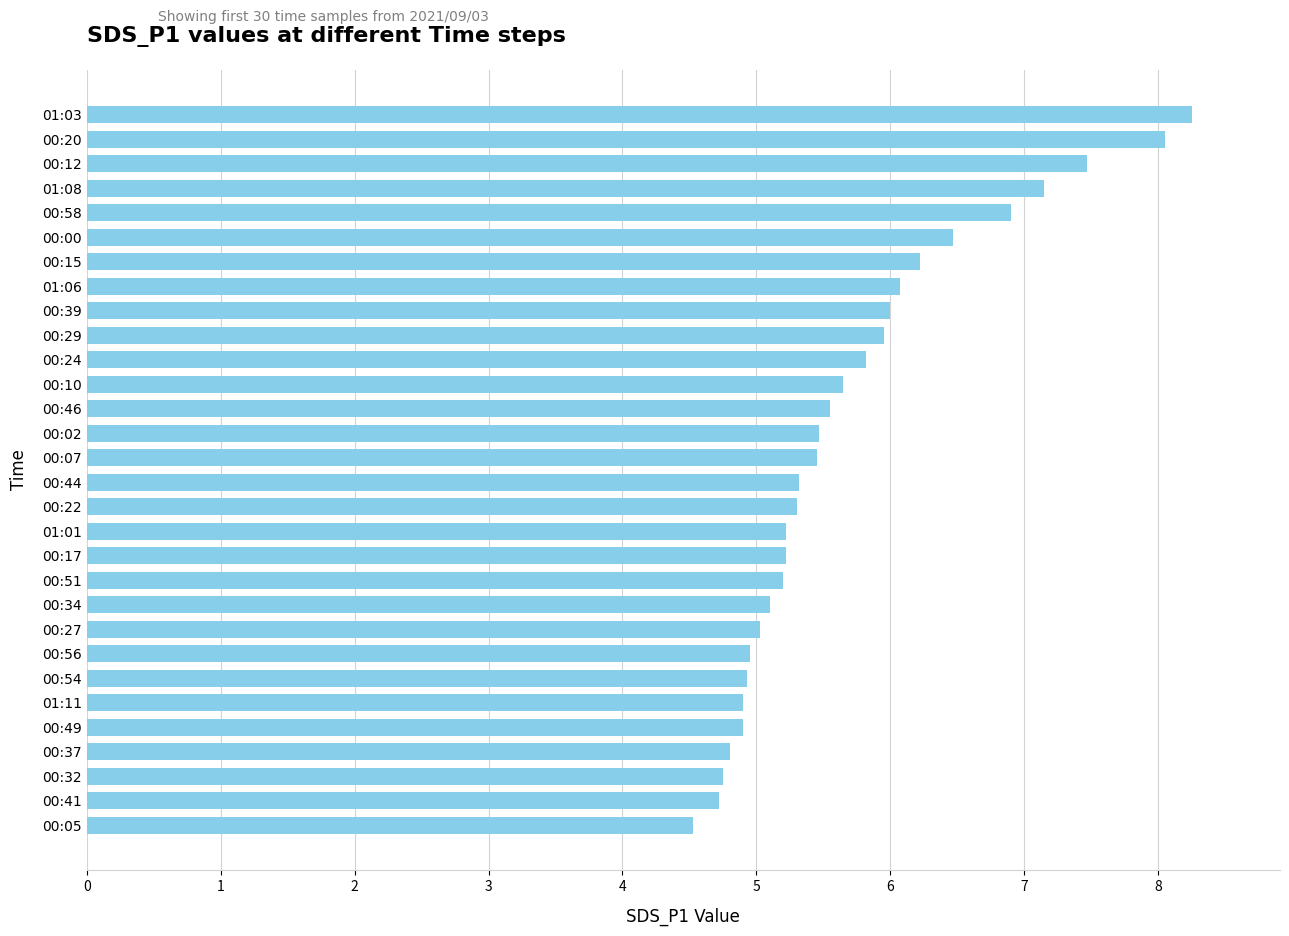

What is the minimum value shown in the chart?

4.5